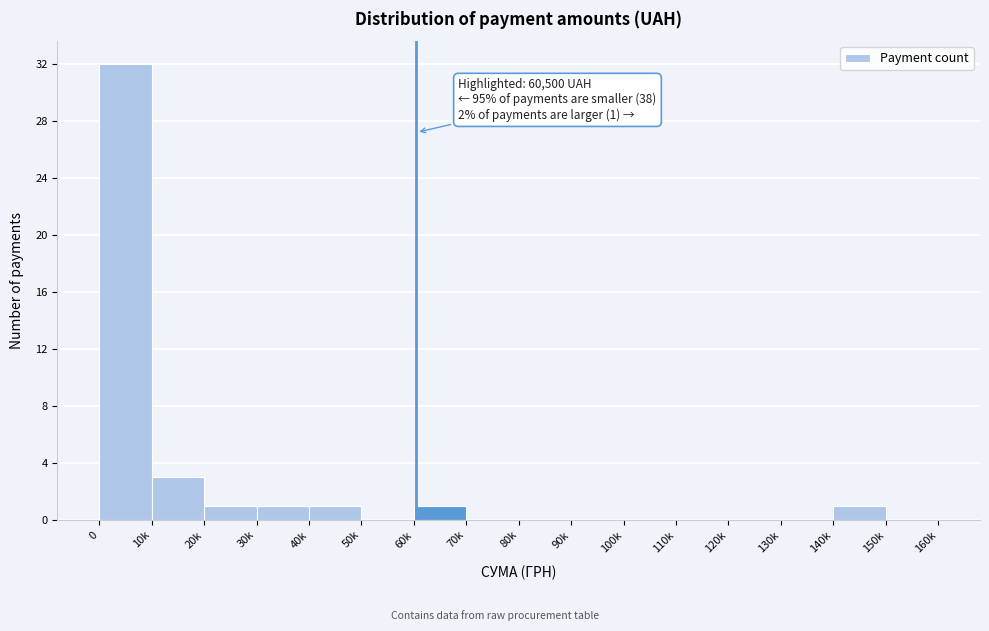

Reading left to right, what are all the values shown in this chart?

0=32	10k=3	20k=1	30k=1	40k=1	50k=0	60k=1	70k=0	80k=0	90k=0	100k=0	110k=0	120k=0	130k=0	140k=1	150k=0